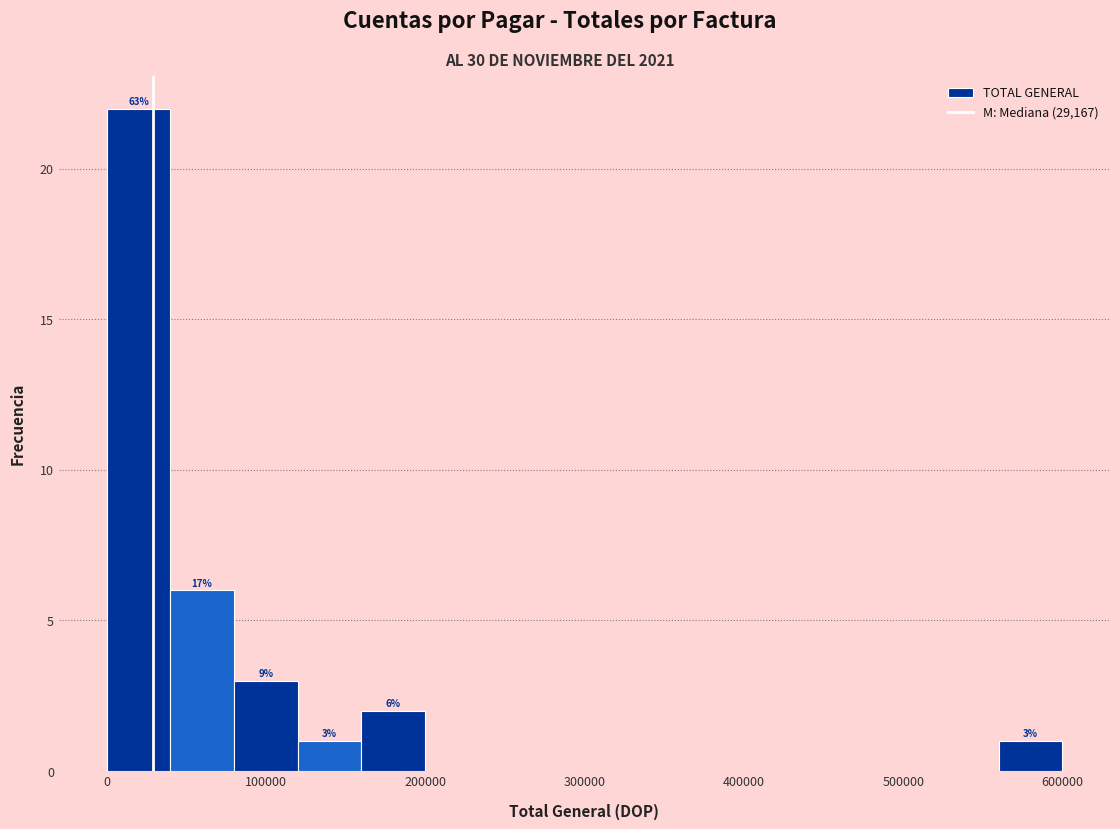

Read against the x-axis, roughly where is the centre of the tallest bar?

20000